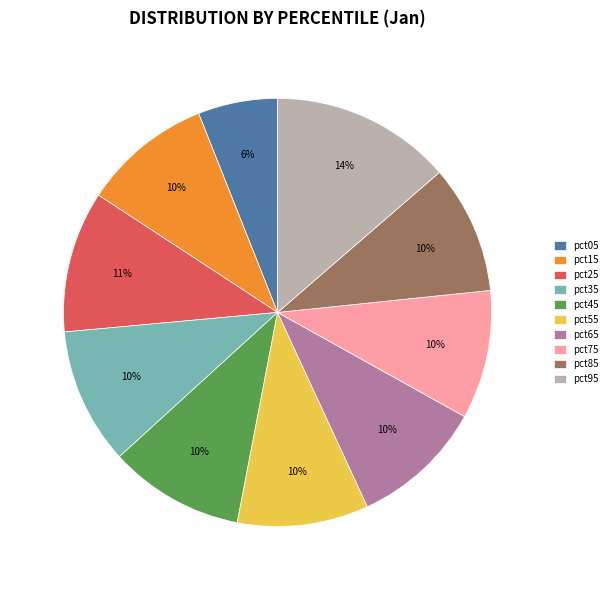

To the nearest percent, what is the difference between the largest and smallest slice percentages?

8%